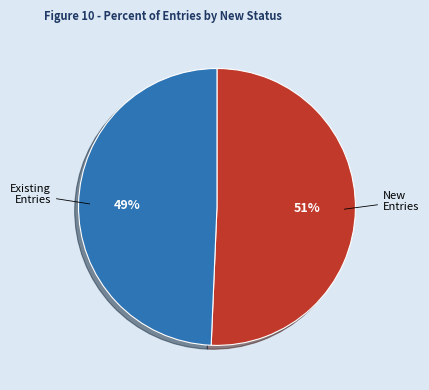

Does any single category account for the majority?

Yes